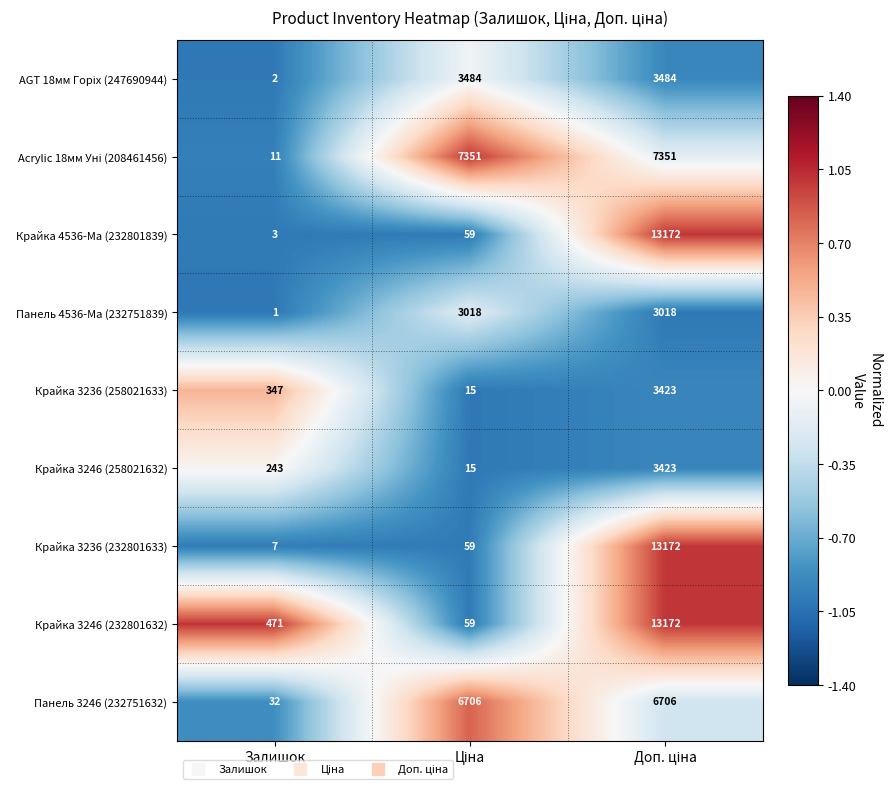

What is the average value of the Крайка 3246 (232801632) series?

4567